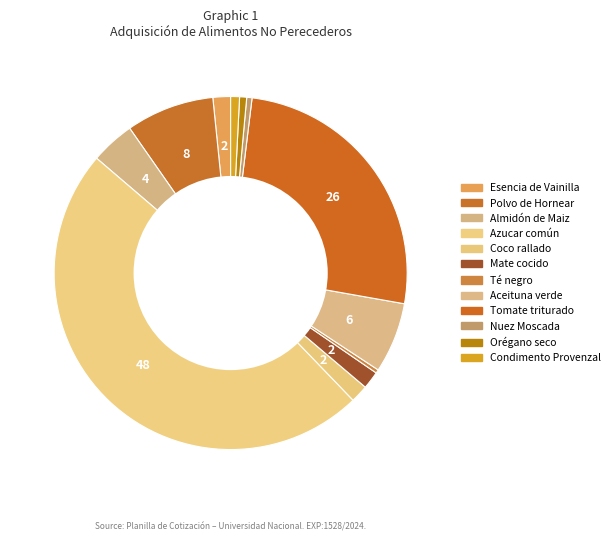

Count the number of slices in the pie.

12